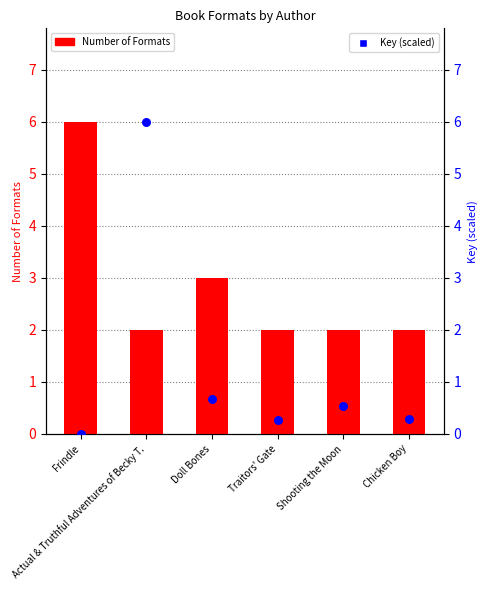

Which series has the widest spread of Y values?

Key (scaled)